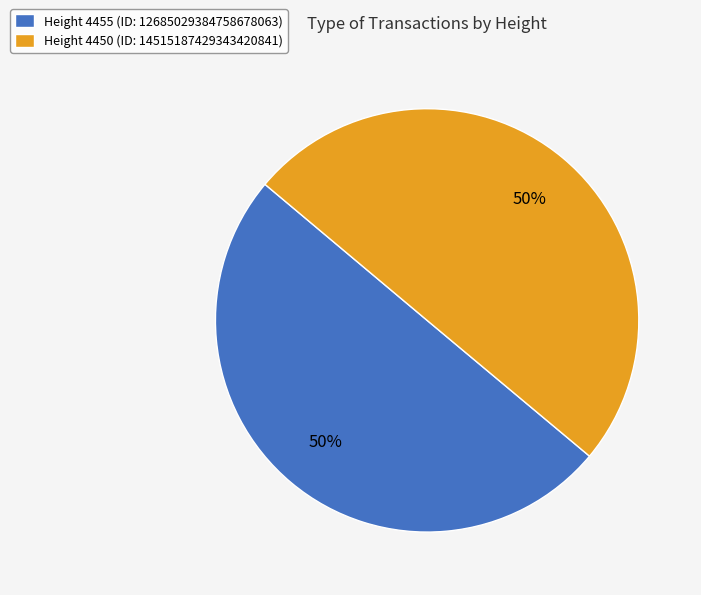

The Height 4450 slice represents 62% of the pie. True or false?

False